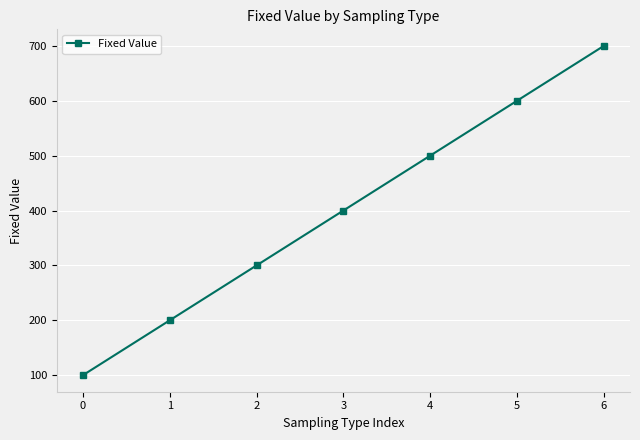

True or false: the data shows 500 at 4.

True